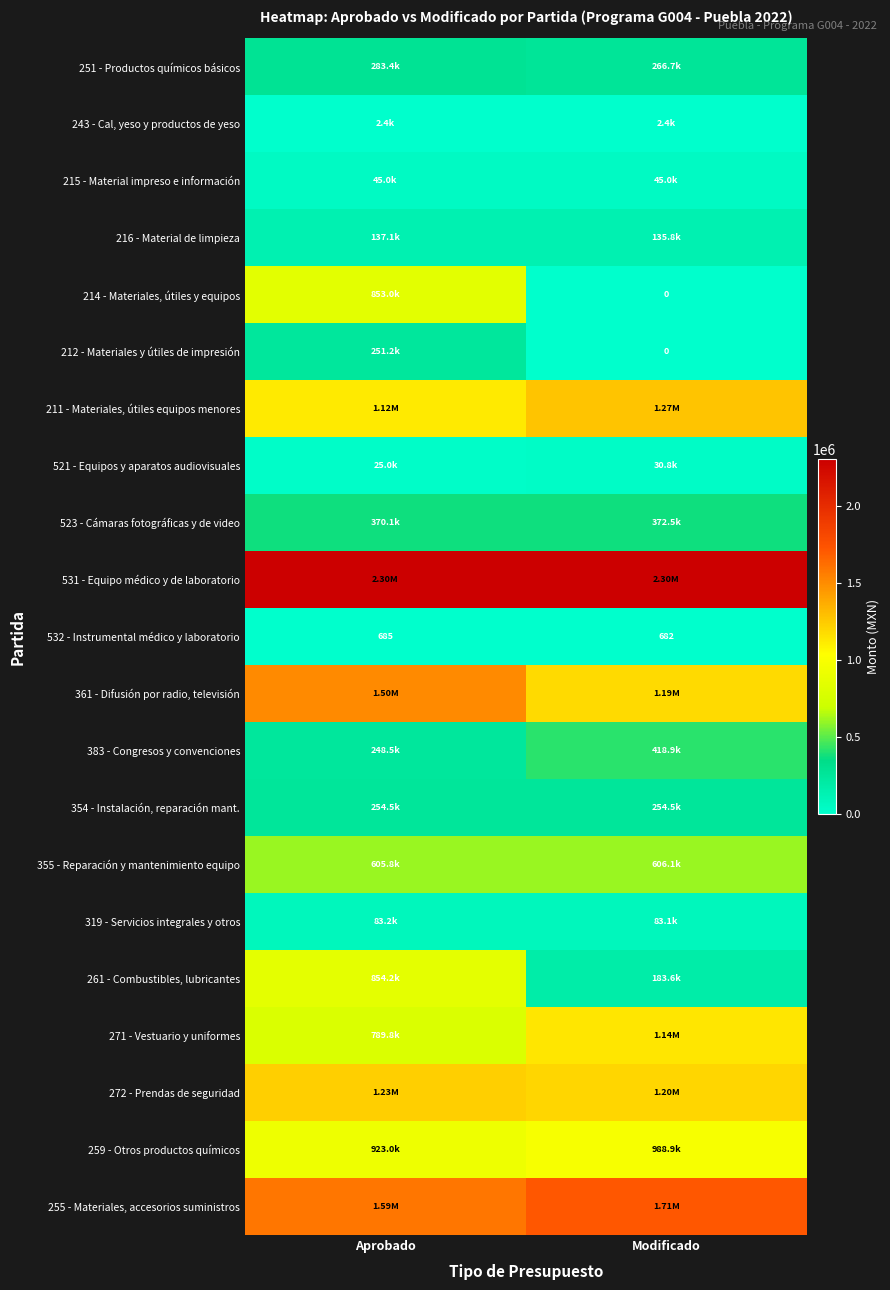

Between Modificado and Aprobado, which is larger?

Aprobado